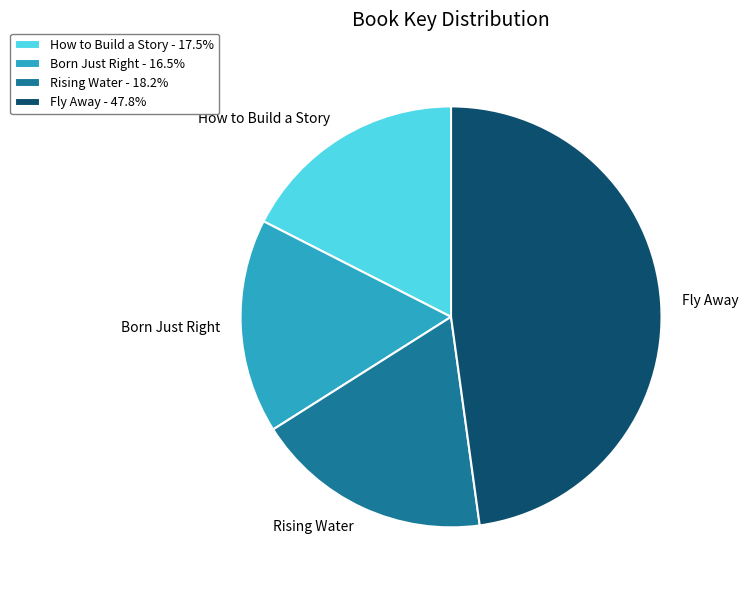

What is the ratio of the value at How to Build a Story - 17.5% to the value at Fly Away - 47.8%?

0.4